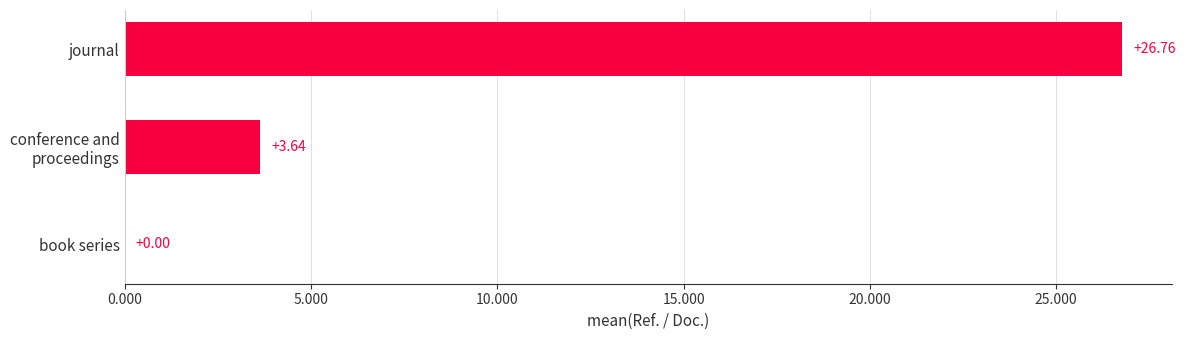

What is the sum of the values at book series and journal?

26.8